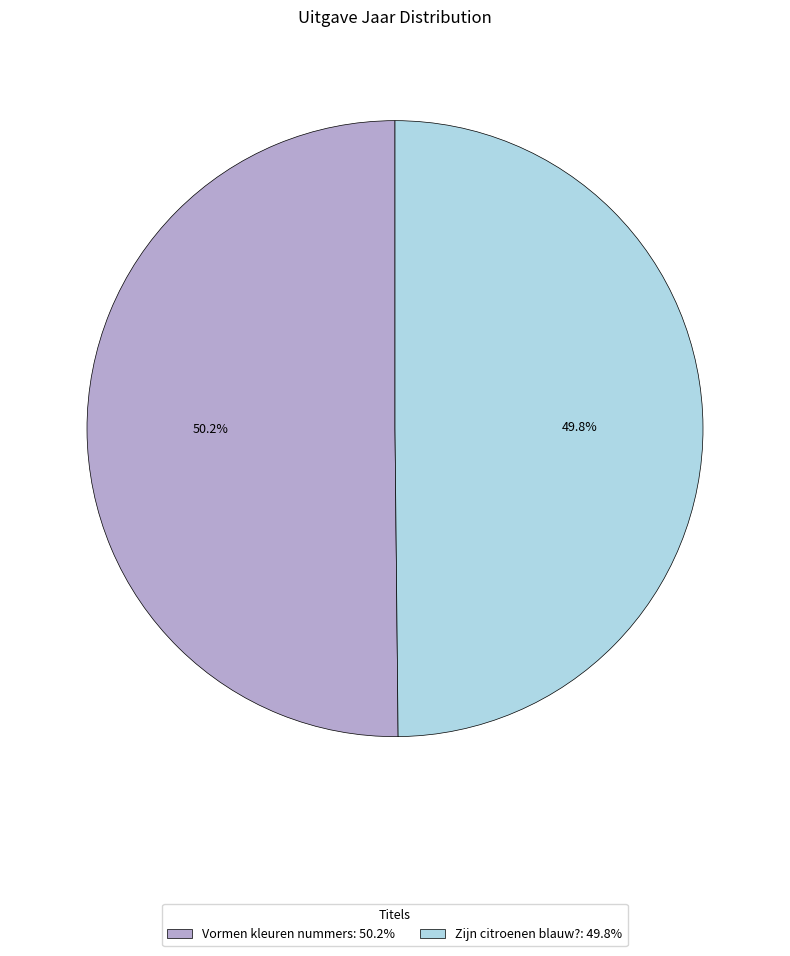

Approximately how many times larger is the value at Zijn citroenen blauw?: 49.8% compared to Vormen kleuren nummers: 50.2%?

1.0